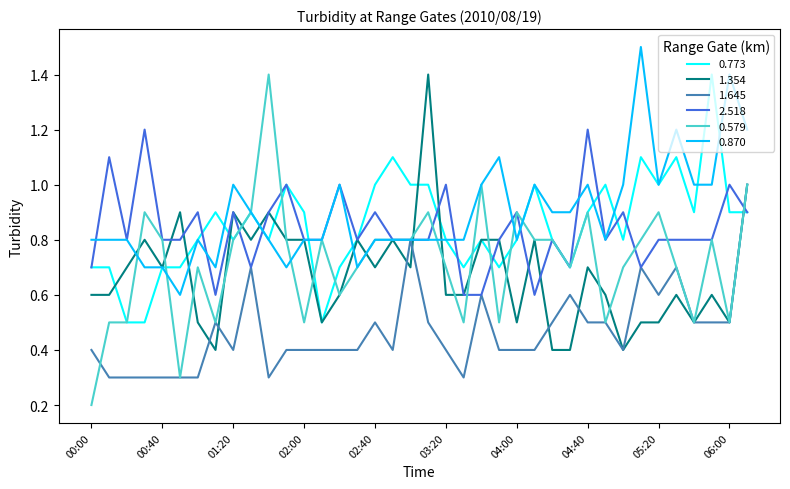

What is the lowest value of the 2.518 series?

0.6